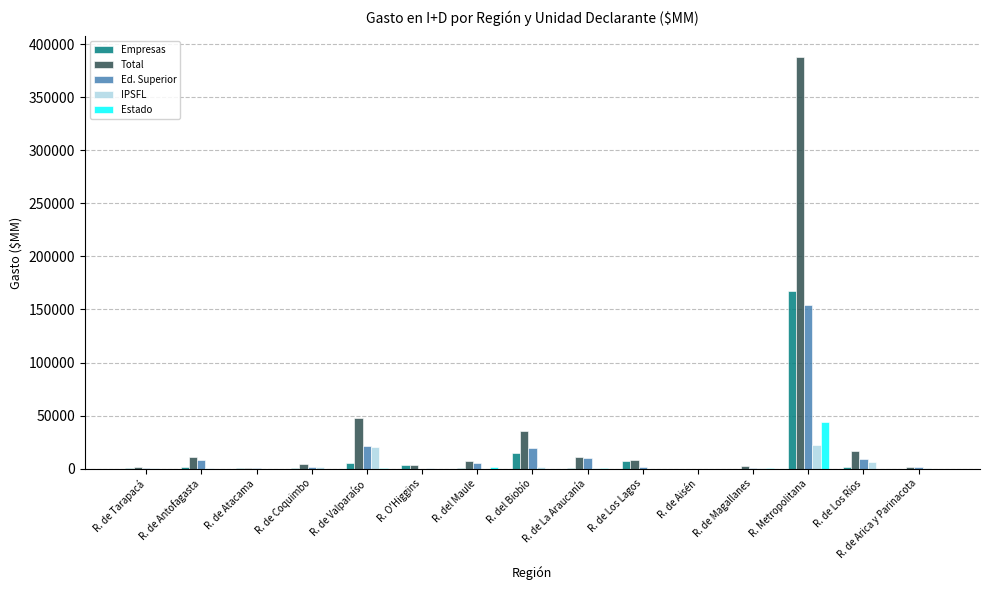

The IPSFL series shows 0.0 at R. de Aisén. True or false?

True